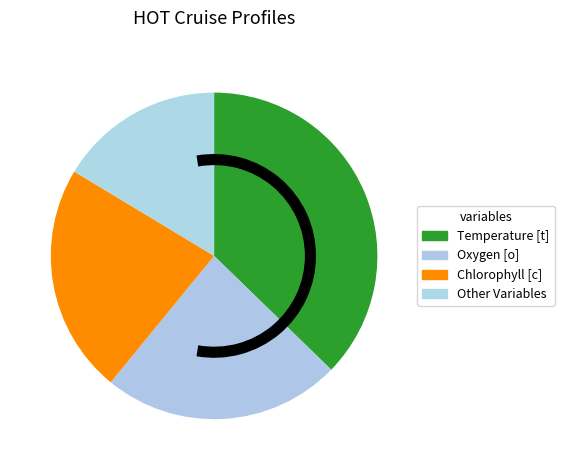

How many slices are in this pie chart?

4